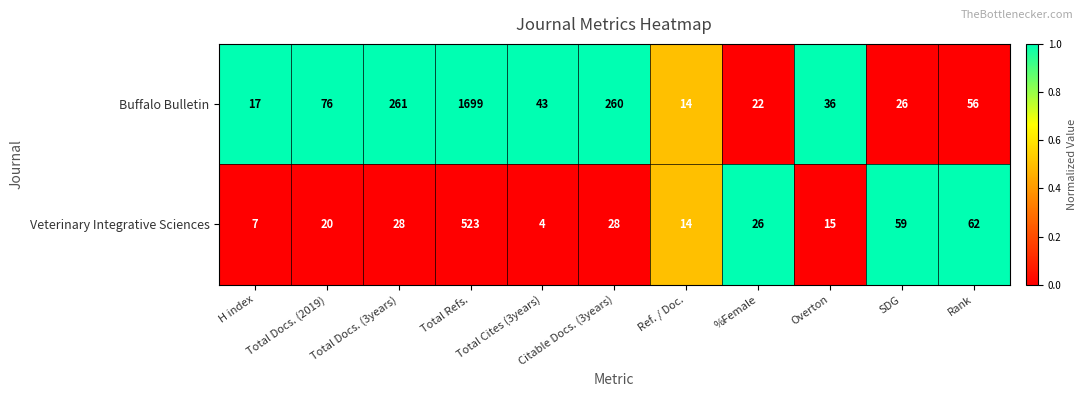

The value of Veterinary Integrative Sciences at Citable Docs. (3years) is 44. True or false?

False